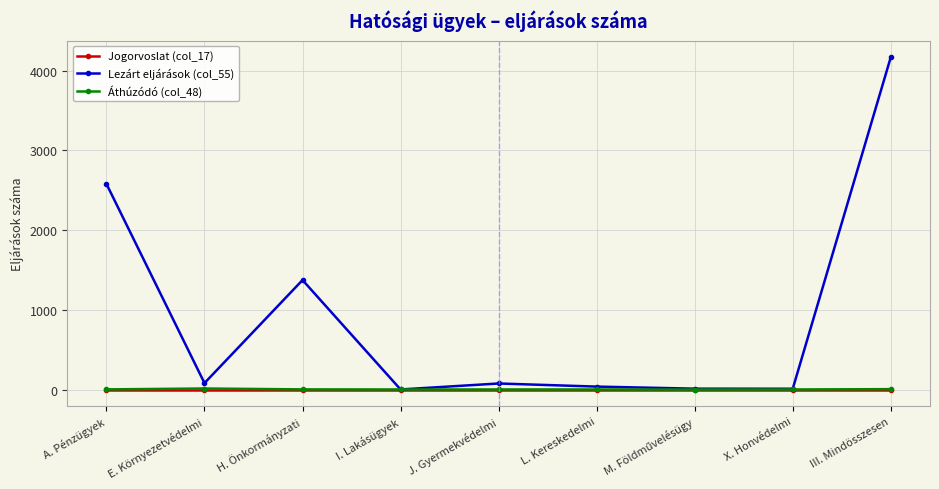

Which series has the largest range (max minus min)?

Lezárt eljárások (col_55)